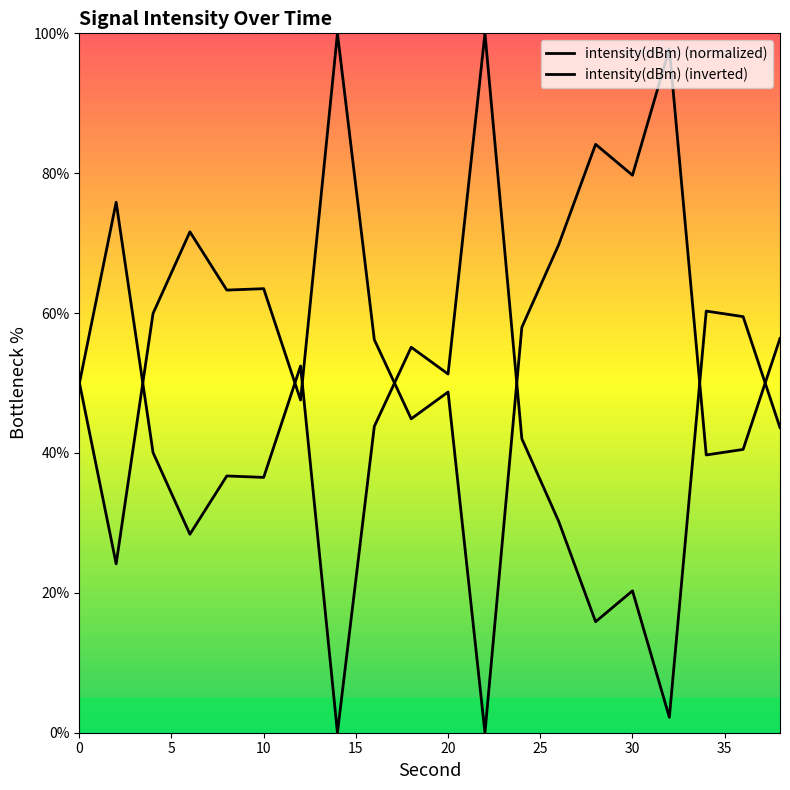

The intensity(dBm) (inverted) series shows 56.4 at 19. True or false?

True